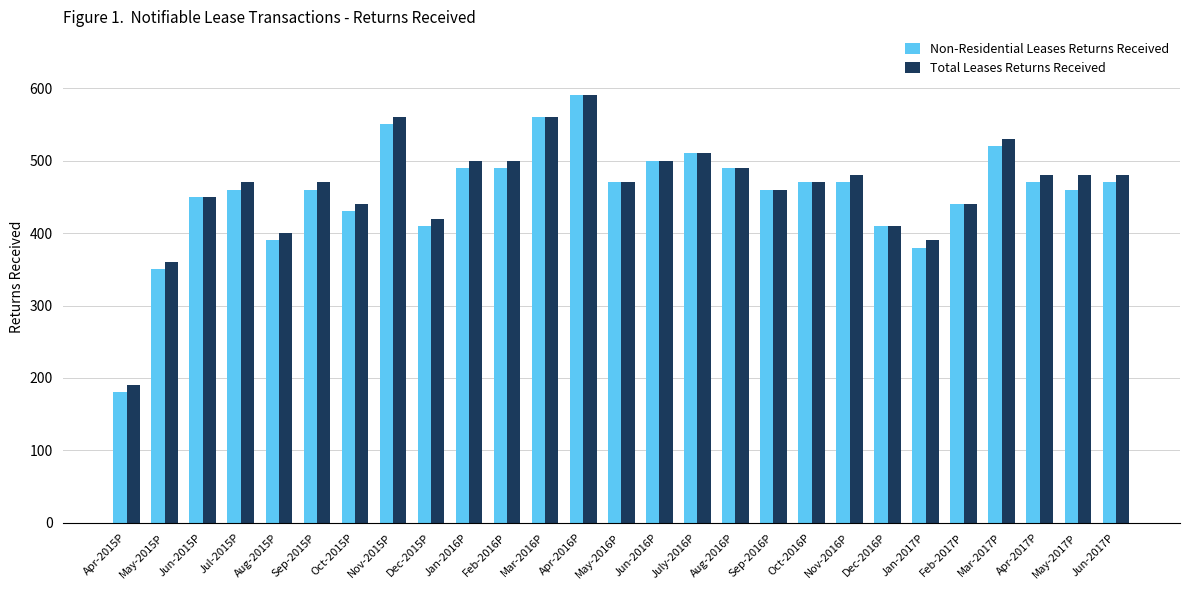

Reading right to left, list all the values displayed in this chart.

Non-Residential Leases Returns Received: Jun-2017P=470	May-2017P=460	Apr-2017P=470	Mar-2017P=520	Feb-2017P=440	Jan-2017P=380	Dec-2016P=410	Nov-2016P=470	Oct-2016P=470	Sep-2016P=460	Aug-2016P=490	July-2016P=510	Jun-2016P=500	May-2016P=470	Apr-2016P=590	Mar-2016P=560	Feb-2016P=490	Jan-2016P=490	Dec-2015P=410	Nov-2015P=550	Oct-2015P=430	Sep-2015P=460	Aug-2015P=390	Jul-2015P=460	Jun-2015P=450	May-2015P=350	Apr-2015P=180
Total Leases Returns Received: Jun-2017P=480	May-2017P=480	Apr-2017P=480	Mar-2017P=530	Feb-2017P=440	Jan-2017P=390	Dec-2016P=410	Nov-2016P=480	Oct-2016P=470	Sep-2016P=460	Aug-2016P=490	July-2016P=510	Jun-2016P=500	May-2016P=470	Apr-2016P=590	Mar-2016P=560	Feb-2016P=500	Jan-2016P=500	Dec-2015P=420	Nov-2015P=560	Oct-2015P=440	Sep-2015P=470	Aug-2015P=400	Jul-2015P=470	Jun-2015P=450	May-2015P=360	Apr-2015P=190